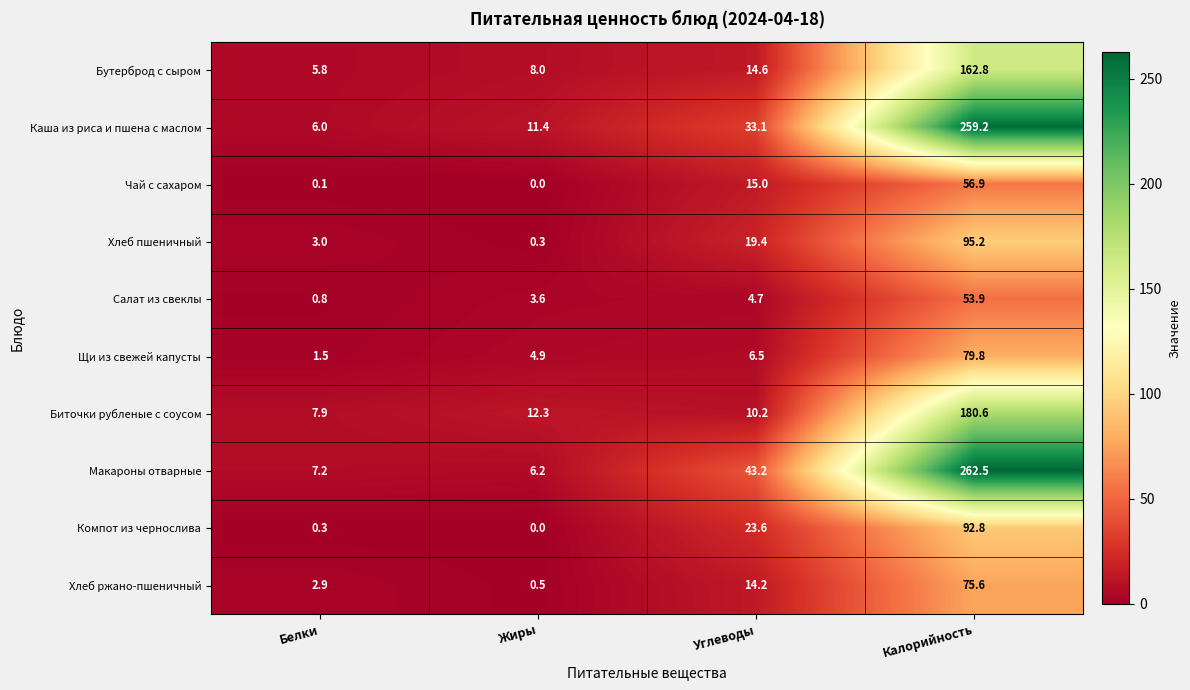

The Макароны отварные series shows 43.2 at Углеводы. True or false?

True